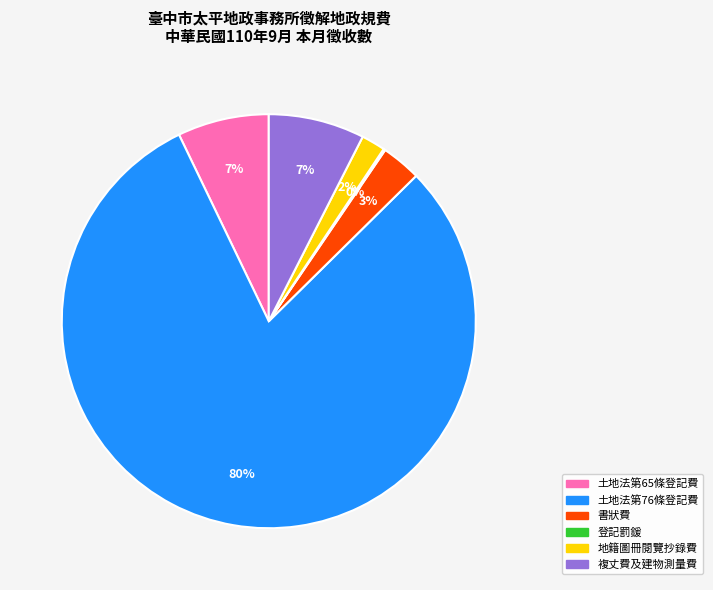

What percentage is the 土地法第65條登記費 slice, to the nearest percent?

7%